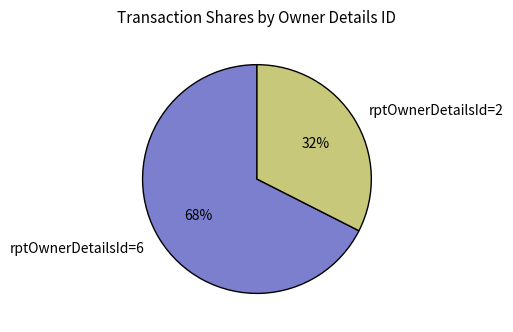

Does any single category account for the majority?

Yes